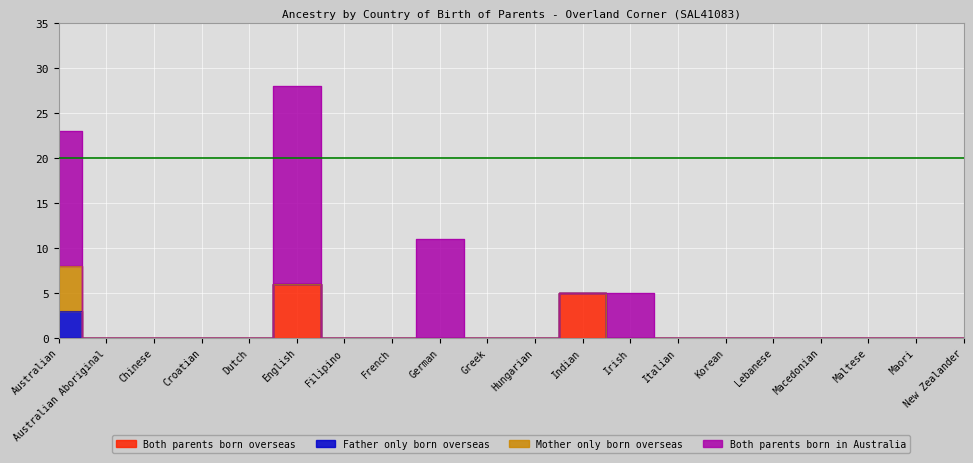

List the labels in order of Both parents born in Australia value, smallest first.

Australian Aboriginal, Chinese, Croatian, Dutch, Filipino, French, Greek, Hungarian, Indian, Italian, Korean, Lebanese, Macedonian, Maltese, Maori, New Zealander, Irish, German, Australian, English